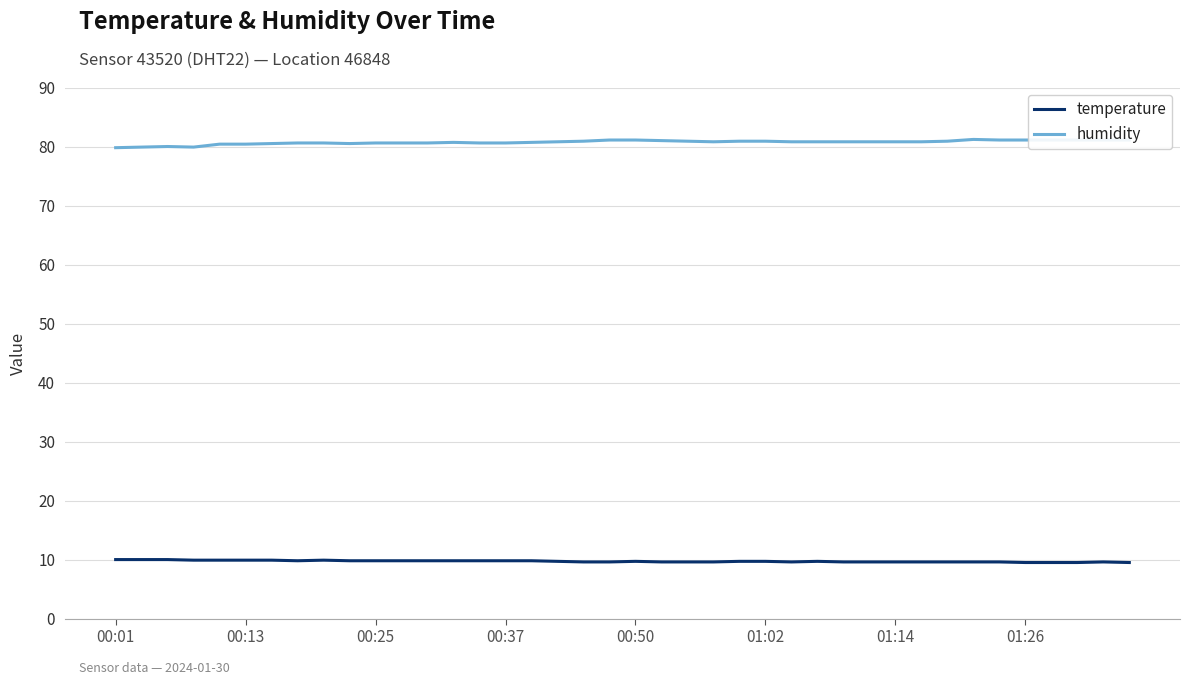

Rank the series by their maximum value, from lowest to highest.

temperature, humidity